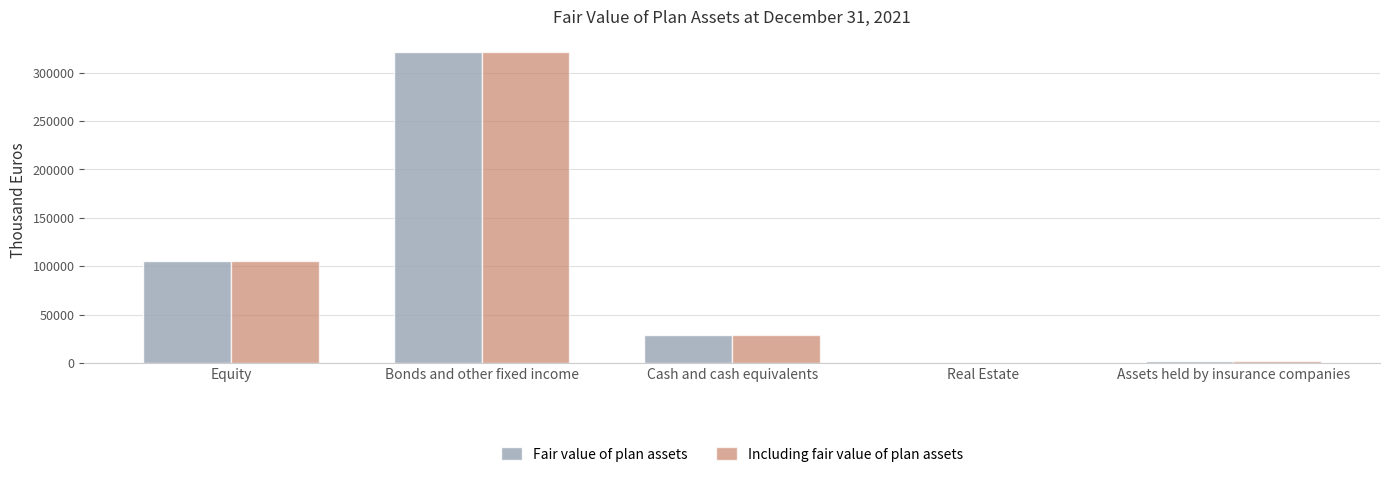

Reading left to right, what are all the values shown in this chart?

Fair value of plan assets: Equity=105635	Bonds and other fixed income=320901	Cash and cash equivalents=28607	Real Estate=467	Assets held by insurance companies=1904
Including fair value of plan assets: Equity=105635	Bonds and other fixed income=320901	Cash and cash equivalents=28607	Real Estate=467	Assets held by insurance companies=1904